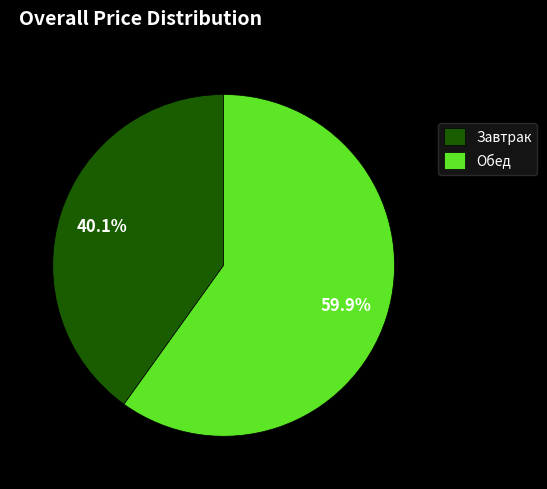

Which slice is the largest?

Обед